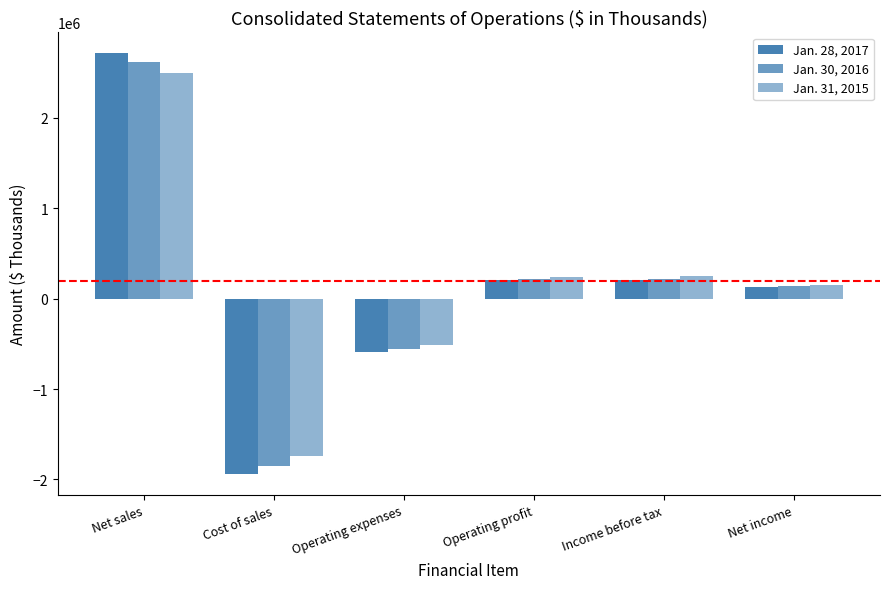

How many series are shown in this chart?

3